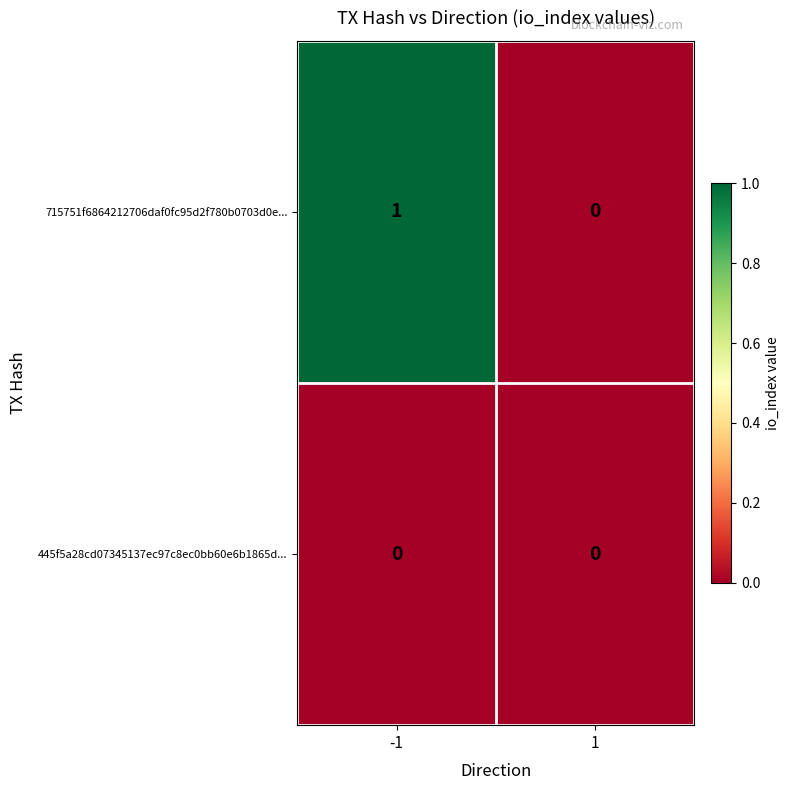

Reading right to left, list all the values displayed in this chart.

715751f6864212706daf0fc95d2f780b0703d0e...: 1=0	-1=1
445f5a28cd07345137ec97c8ec0bb60e6b1865d...: 1=0	-1=0